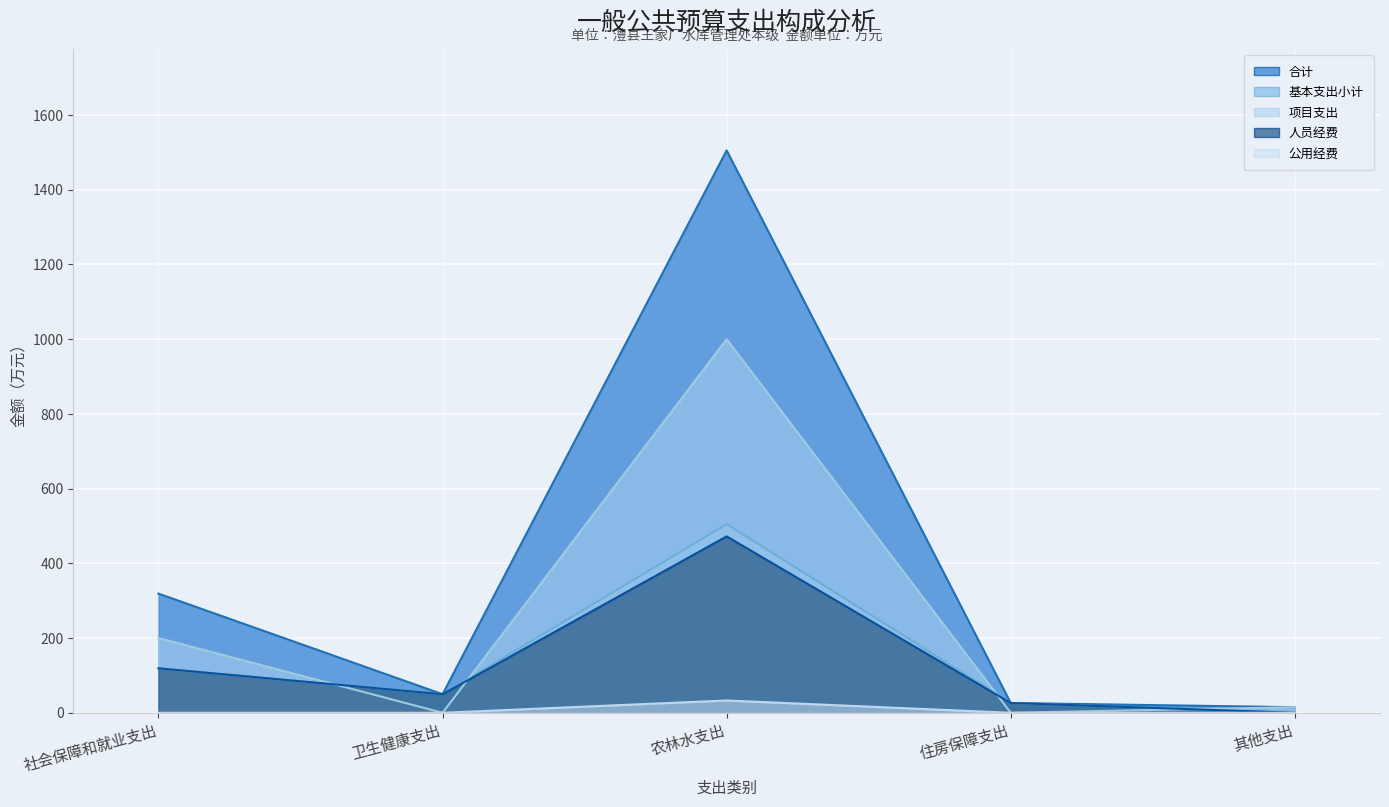

At which category is the sum across all series the highest?

农林水支出